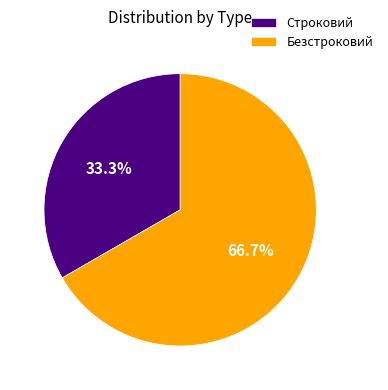

True or false: Строковий accounts for 33% of the total.

True